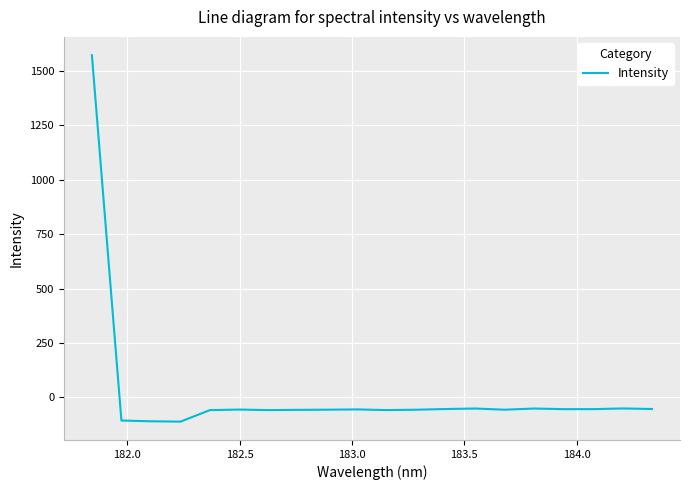

What is the minimum value shown in the chart?

-111.2